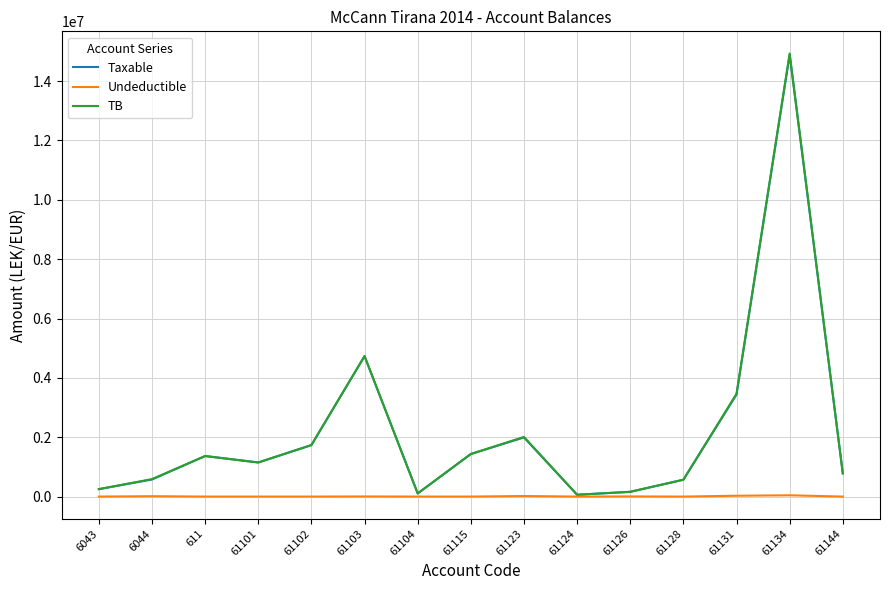

At which category does the chart reach its peak across all series?

61134